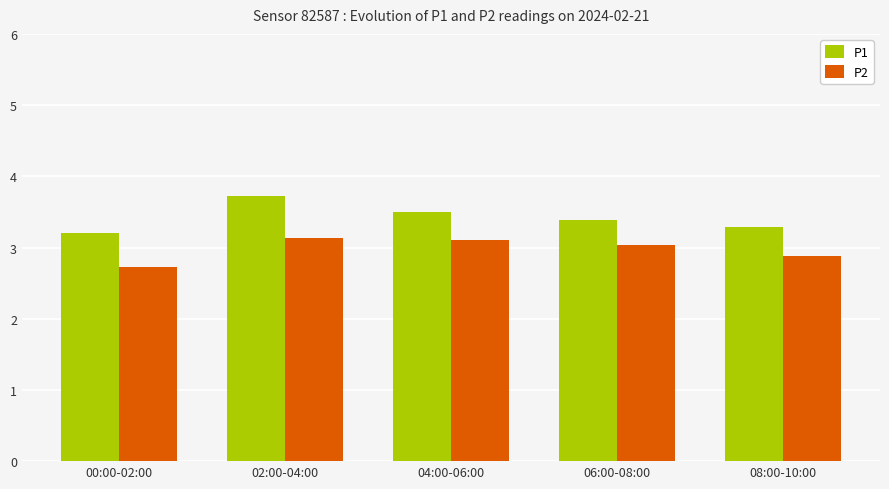

What is the difference between the maximum and minimum values in the P1 series?

0.5